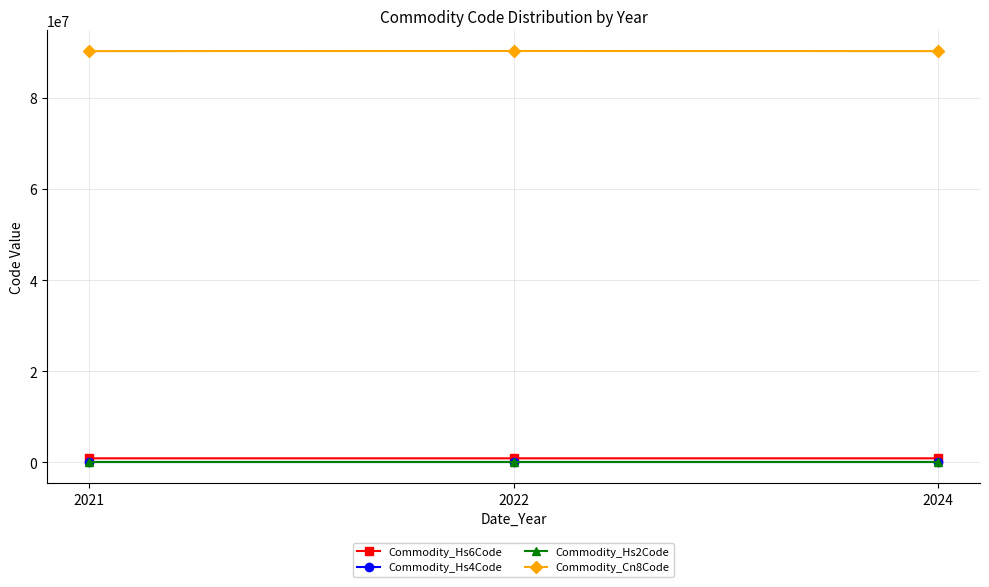

What is the greatest value displayed?

90303900